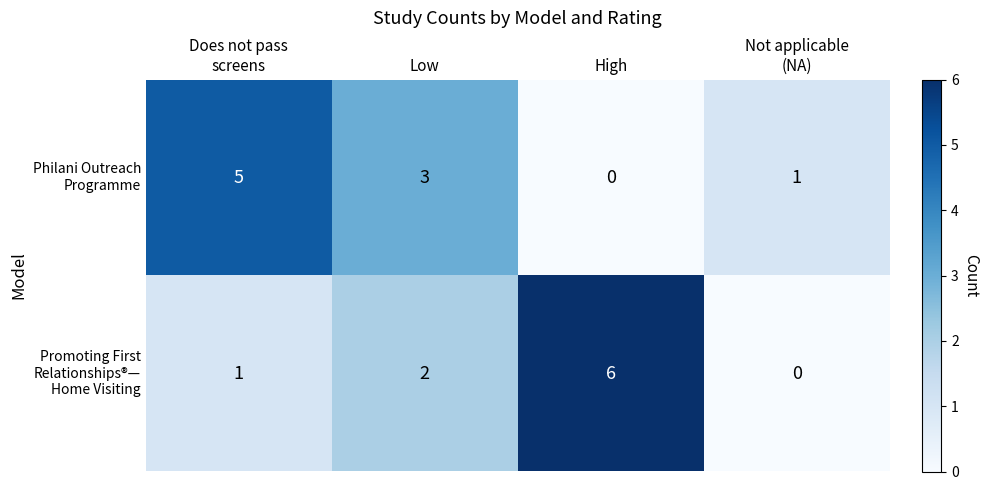

What is the difference between the highest and lowest values at High?

6